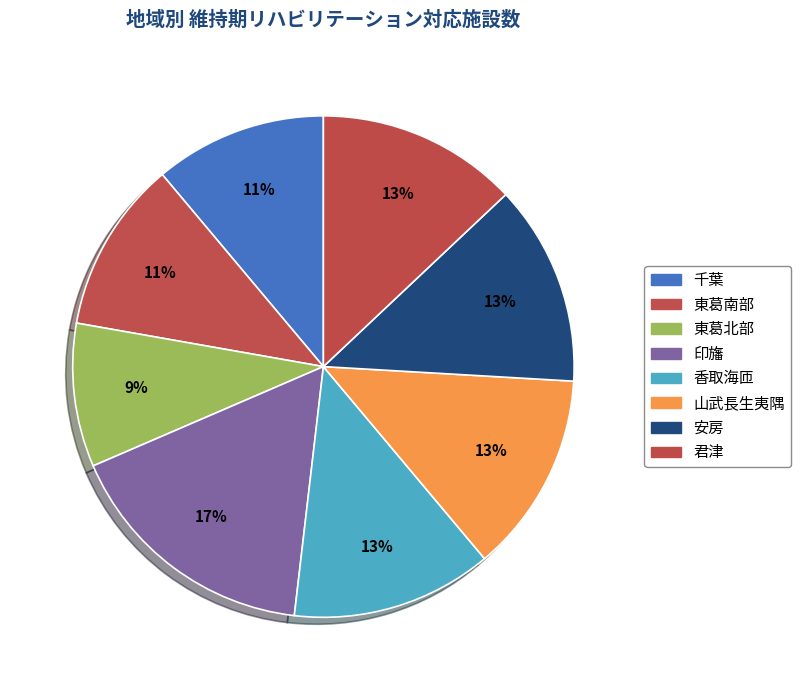

Is there any slice that represents more than half of the pie?

No